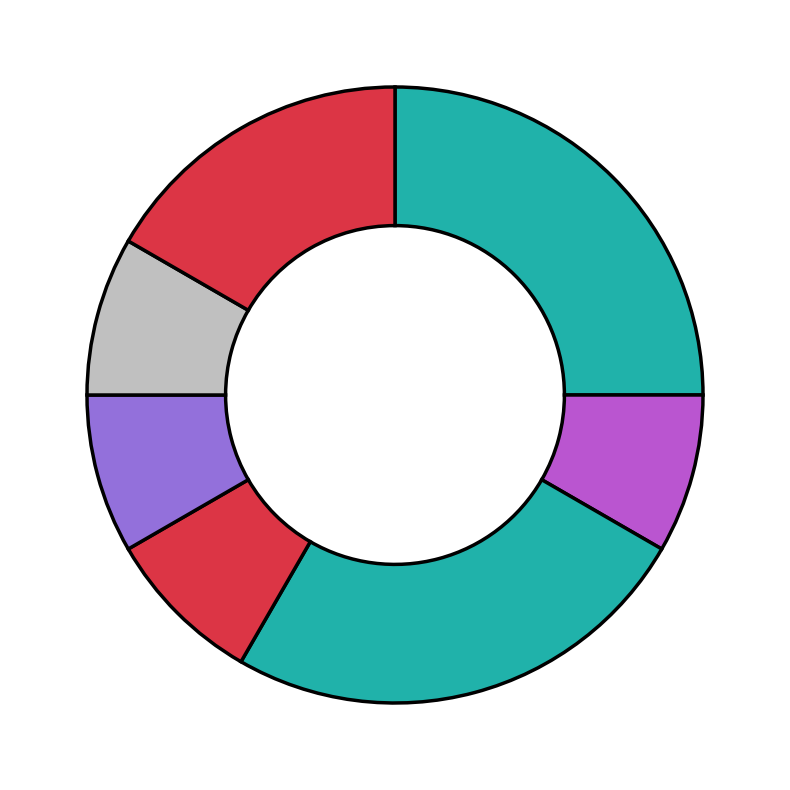

How many segments does this pie chart have?

7